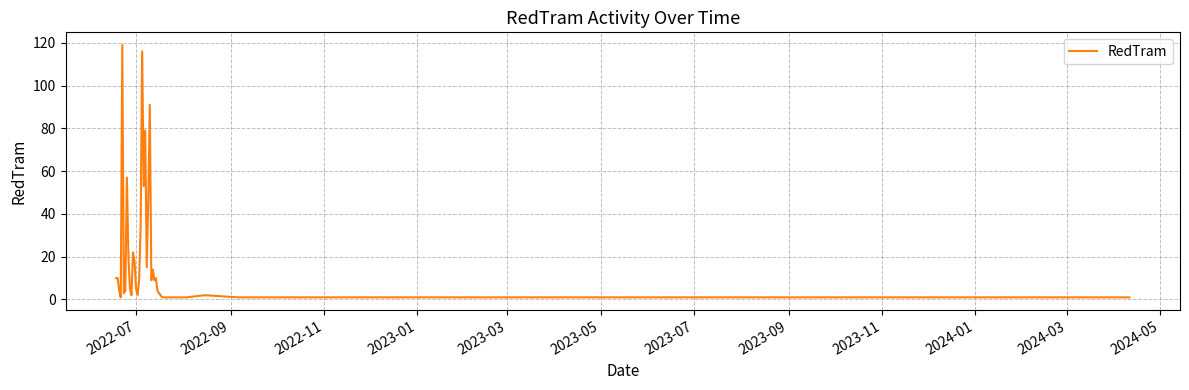

What is the maximum value shown in the chart?

119